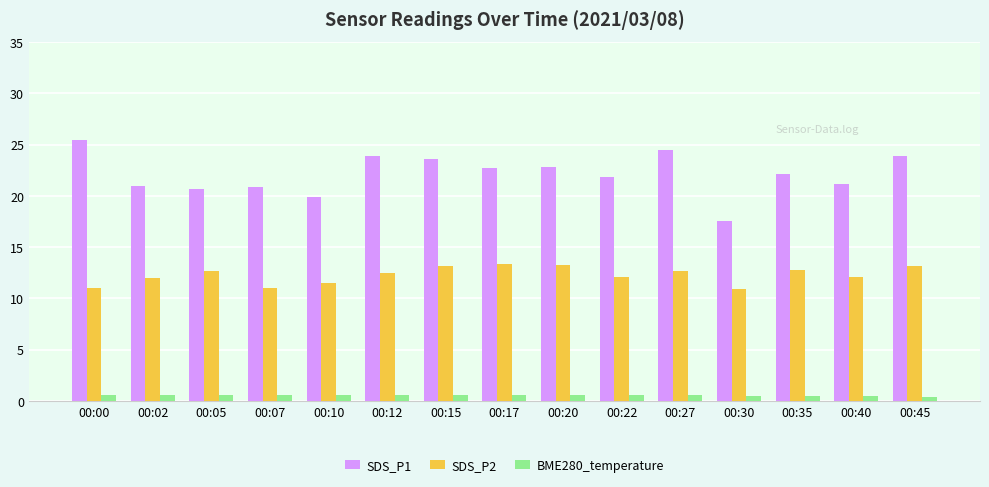

What is the average value of the SDS_P1 series?

22.1